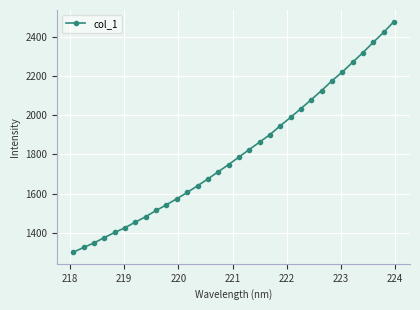

What is the minimum value shown in the chart?

1301.2